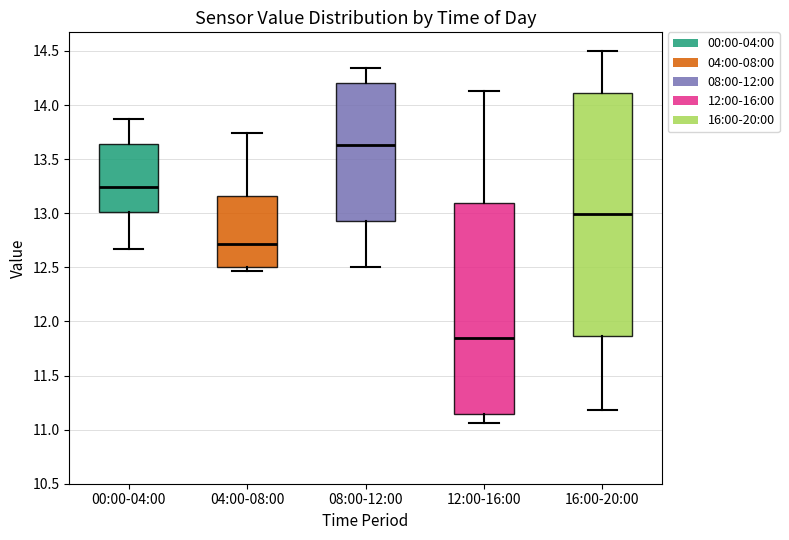

Which box is the tallest, from its lower edge to its upper edge?

16:00-20:00